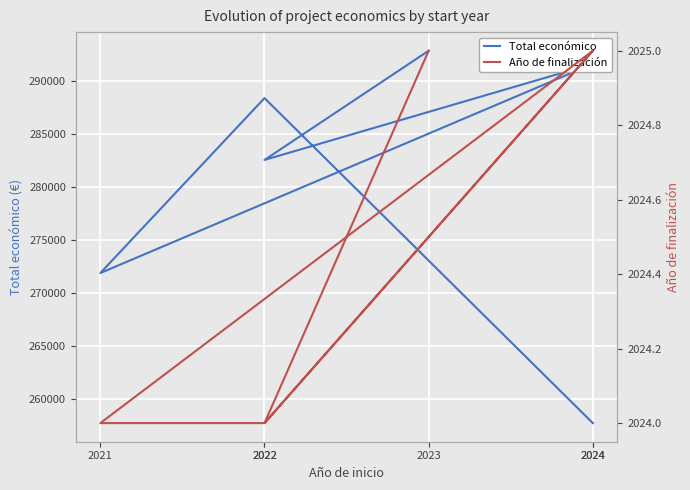

What is the sum of the Año de finalización values at 2022 and 2023?

4049